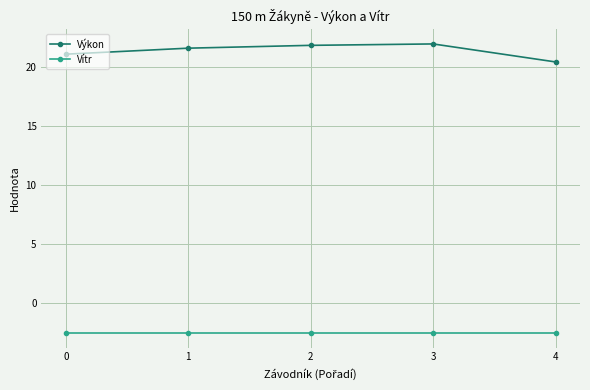

Reading left to right, extract all data points from this chart.

Výkon: 21.1	21.6	21.9	22.0	20.5
Vítr: -2.6	-2.6	-2.6	-2.6	-2.6